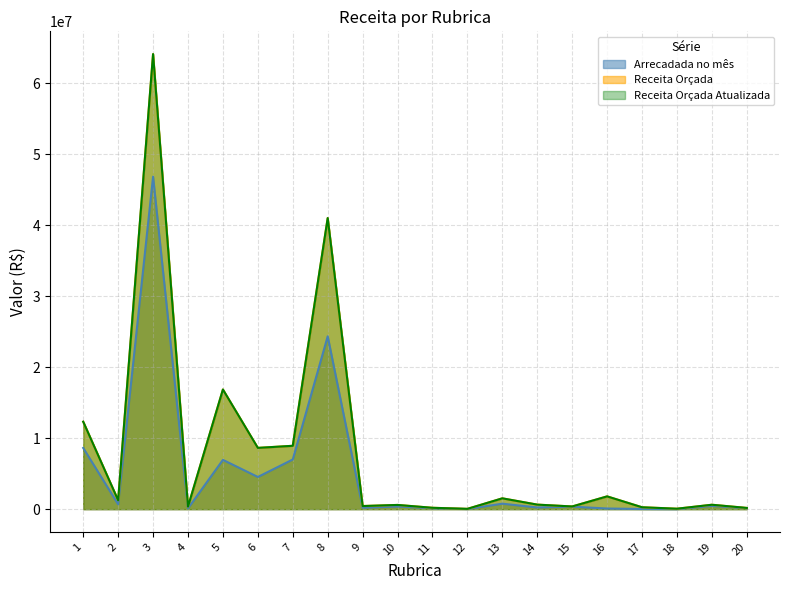

Count the number of data series in this chart.

3